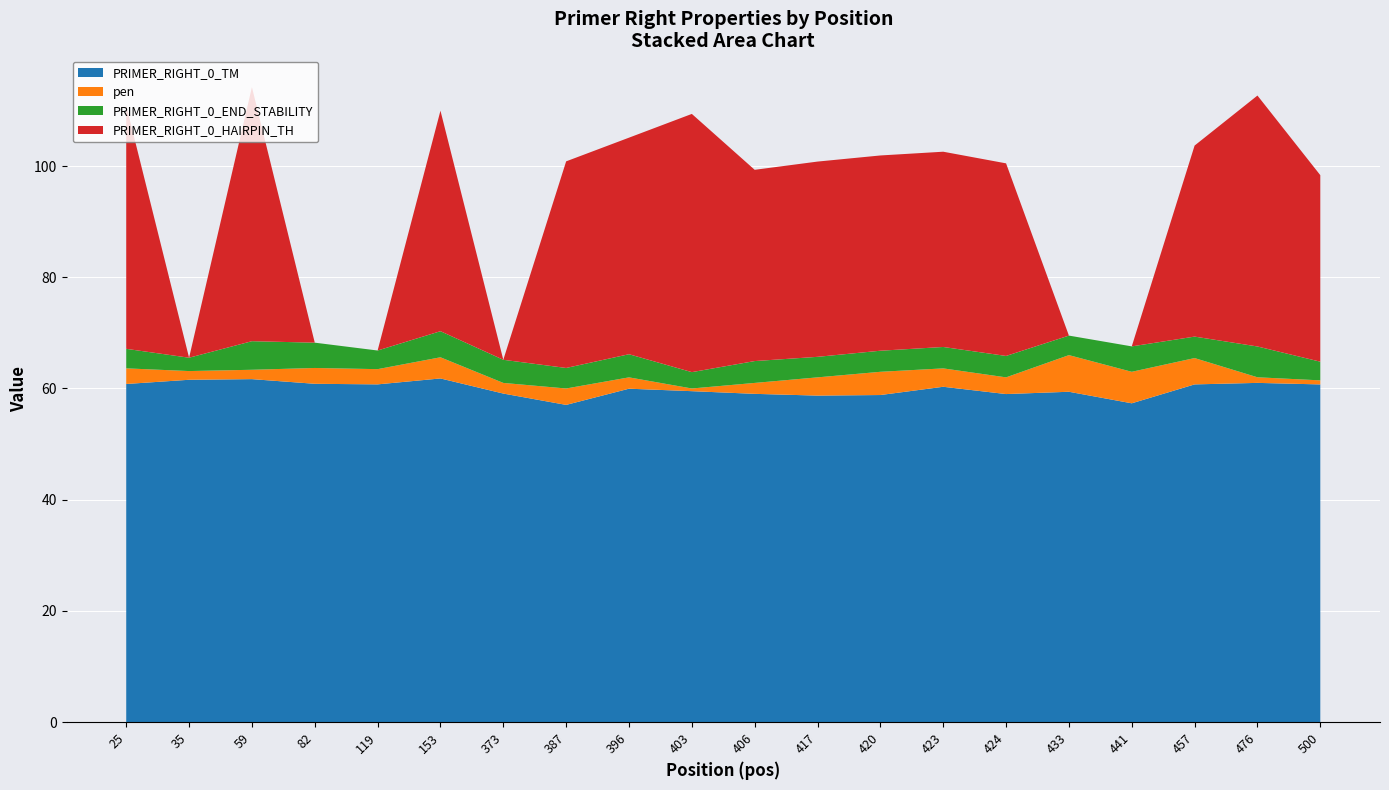

What is the minimum value for PRIMER_RIGHT_0_TM?

57.0